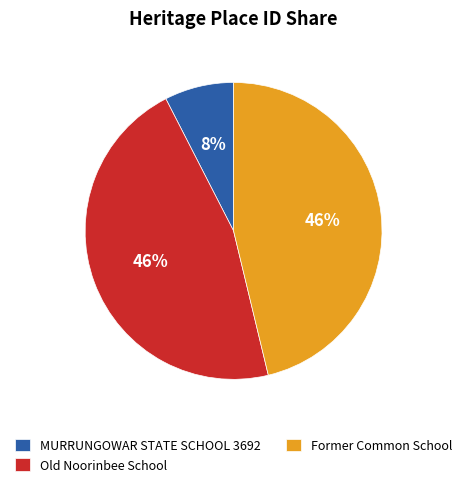

Count the number of slices in the pie.

3